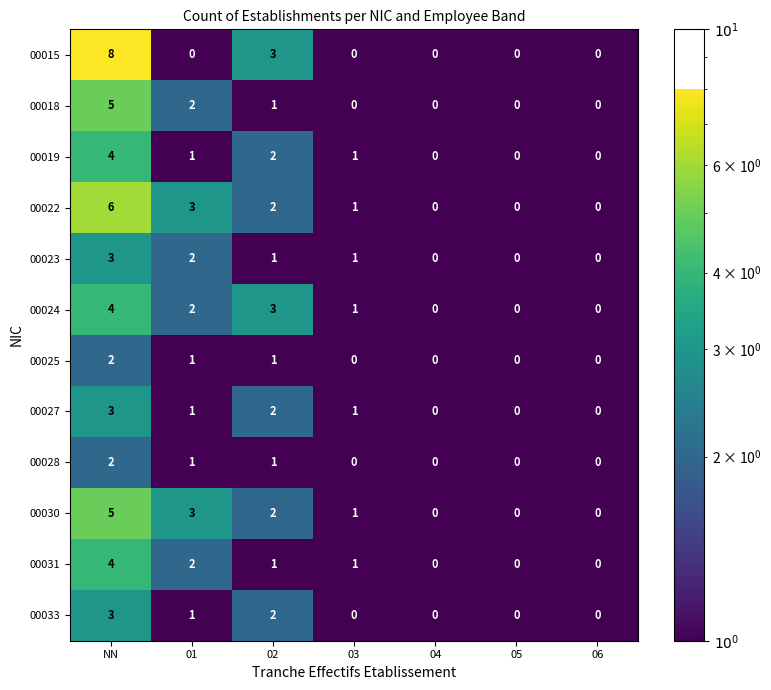

Which series has the largest range (max minus min)?

00015